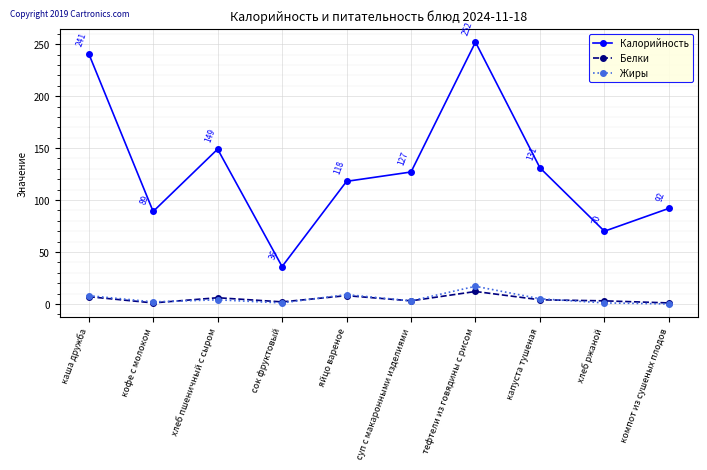

True or false: Калорийность has more than 1 points higher than both neighbors.

True